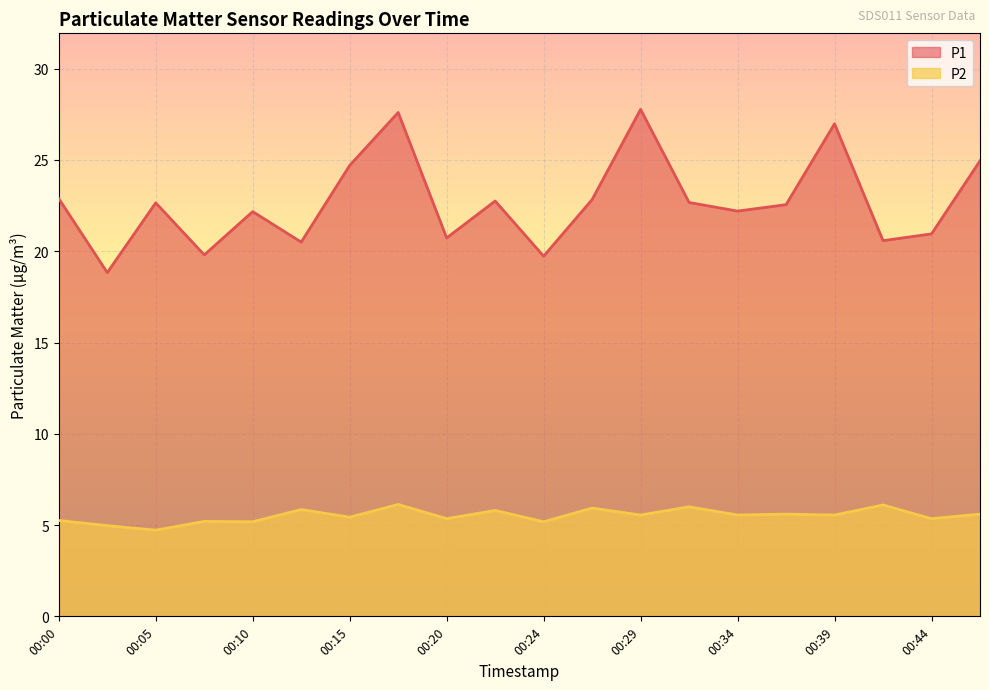

List the labels in order of P2 value, smallest first.

00:05, 00:03, 00:10, 00:24, 00:07, 00:00, 00:20, 00:44, 00:15, 00:29, 00:34, 00:39, 00:37, 00:46, 00:22, 00:12, 00:27, 00:32, 00:41, 00:17